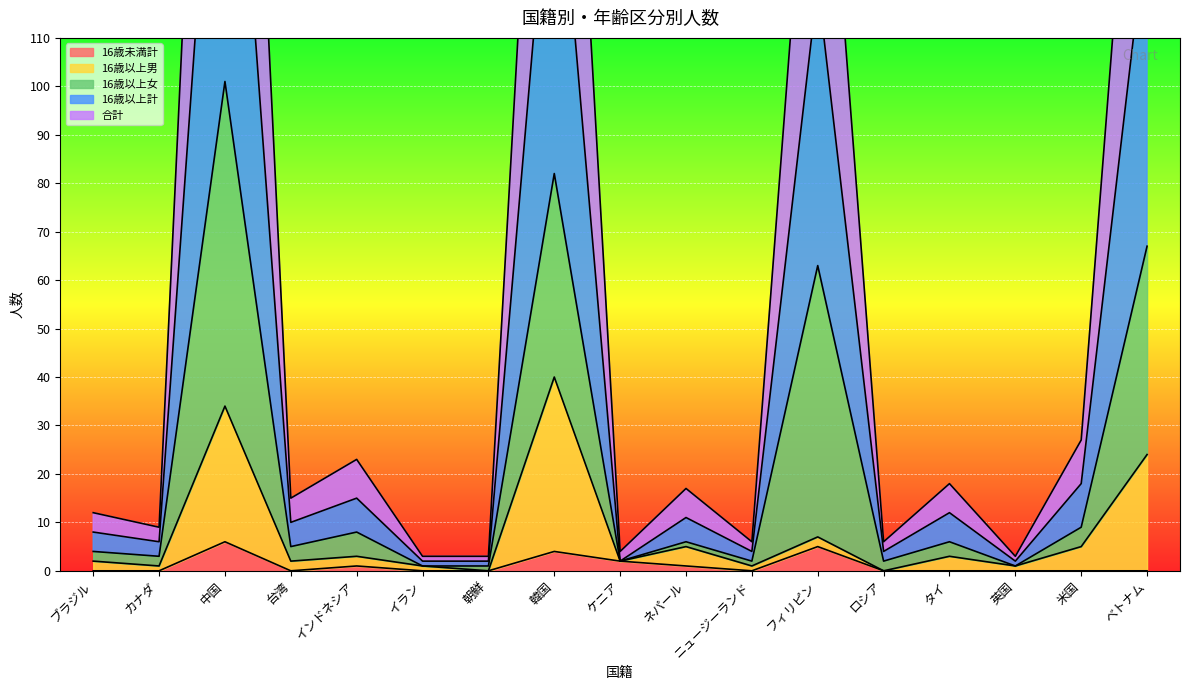

What is the value of the 16歳未満計 point at the 9th from the left?

2